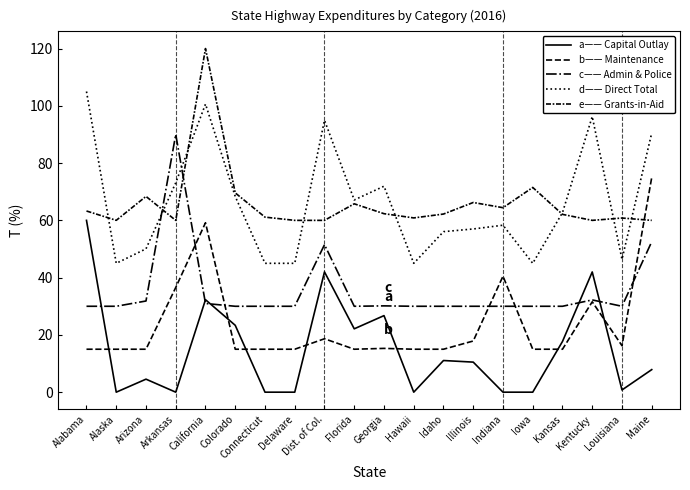

Reading left to right, extract all data points from this chart.

a—— Capital Outlay: Alabama=60.0	Alaska=0.0	Arizona=4.5	Arkansas=0.0	California=32.3	Colorado=23.3	Connecticut=0.0	Delaware=0.0	Dist. of Col.=42.0	Florida=22.1	Georgia=26.7	Hawaii=0.0	Idaho=11.1	Illinois=10.5	Indiana=0.0	Iowa=0.0	Kansas=17.7	Kentucky=42.0	Louisiana=0.8	Maine=7.9
b—— Maintenance: Alabama=15.0	Alaska=15.0	Arizona=15.0	Arkansas=36.6	California=59.2	Colorado=15.0	Connecticut=15.0	Delaware=15.0	Dist. of Col.=18.7	Florida=15.0	Georgia=15.3	Hawaii=15.0	Idaho=15.0	Illinois=17.9	Indiana=40.5	Iowa=15.0	Kansas=15.0	Kentucky=31.6	Louisiana=16.2	Maine=75.0
c—— Admin & Police: Alabama=30.0	Alaska=30.0	Arizona=31.8	Arkansas=90.0	California=31.0	Colorado=30.0	Connecticut=30.0	Delaware=30.0	Dist. of Col.=51.5	Florida=30.0	Georgia=30.1	Hawaii=30.0	Idaho=30.0	Illinois=30.0	Indiana=30.0	Iowa=30.0	Kansas=30.0	Kentucky=32.2	Louisiana=30.0	Maine=52.5
d—— Direct Total: Alabama=105.0	Alaska=45.0	Arizona=50.1	Arkansas=73.1	California=100.6	Colorado=68.3	Connecticut=45.0	Delaware=45.0	Dist. of Col.=95.0	Florida=67.1	Georgia=71.9	Hawaii=45.0	Idaho=56.1	Illinois=57.0	Indiana=58.3	Iowa=45.0	Kansas=62.7	Kentucky=96.3	Louisiana=46.4	Maine=90.5
e—— Grants-in-Aid: Alabama=63.3	Alaska=60.0	Arizona=68.4	Arkansas=60.0	California=120.0	Colorado=69.6	Connecticut=61.1	Delaware=60.0	Dist. of Col.=60.0	Florida=65.8	Georgia=62.3	Hawaii=60.9	Idaho=62.2	Illinois=66.2	Indiana=64.4	Iowa=71.5	Kansas=62.1	Kentucky=60.0	Louisiana=60.8	Maine=60.0